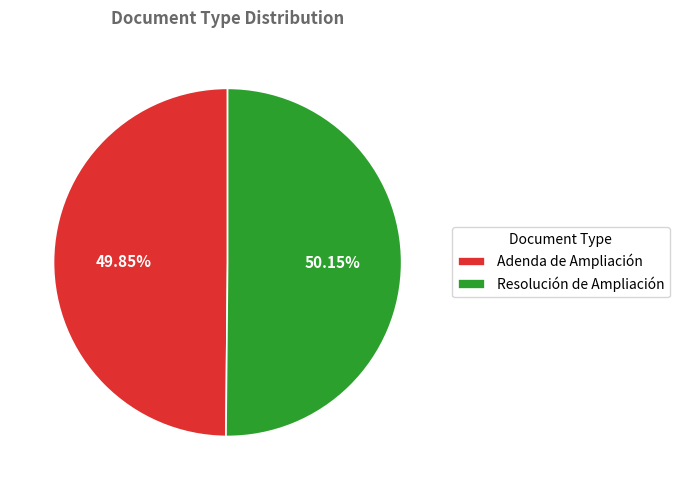

Approximately how many times larger is the value at Adenda de Ampliación compared to Resolución de Ampliación?

1.0